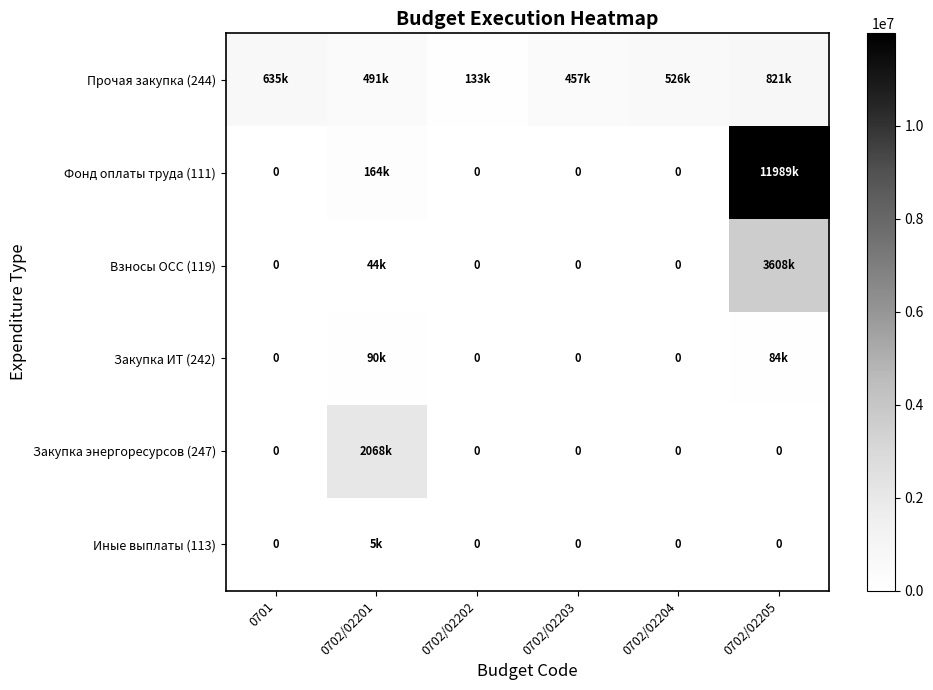

At which label does Прочая закупка (244) reach its minimum?

0702/02202